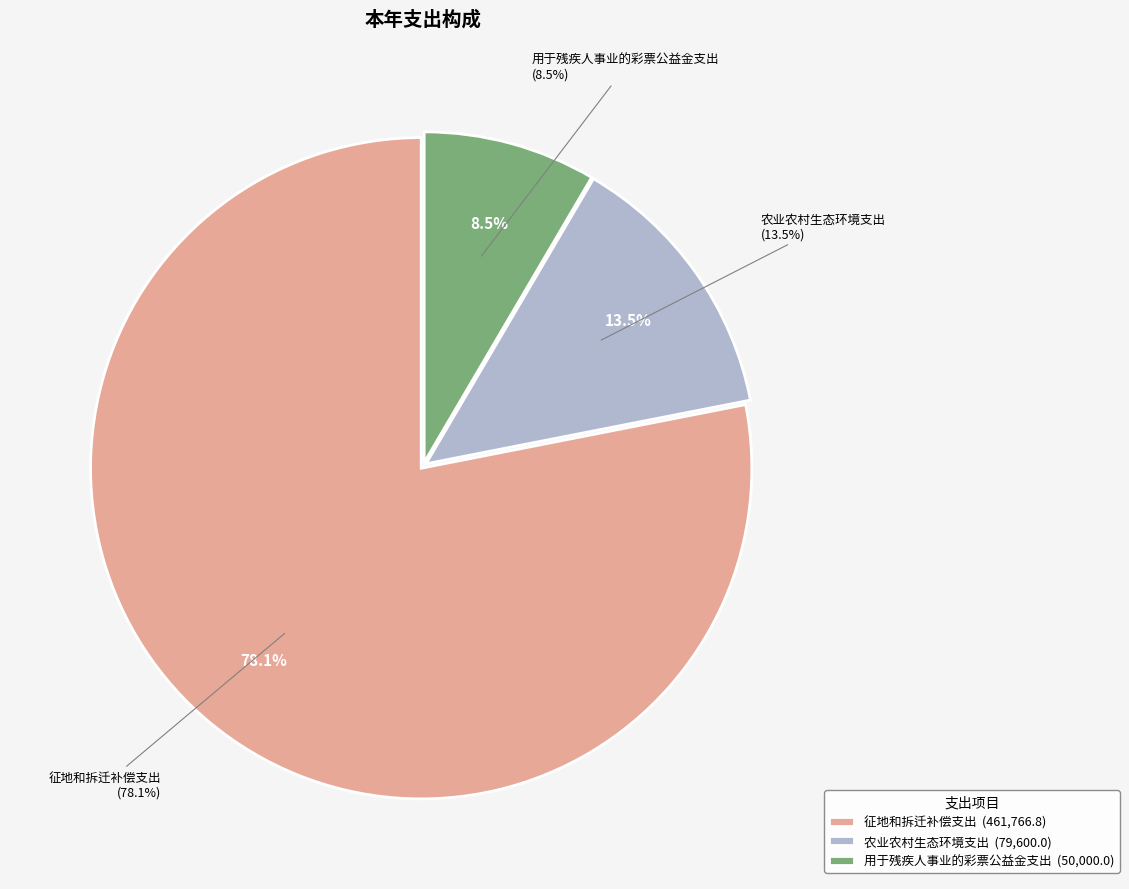

What is the largest slice in the pie chart?

征地和拆迁补偿支出